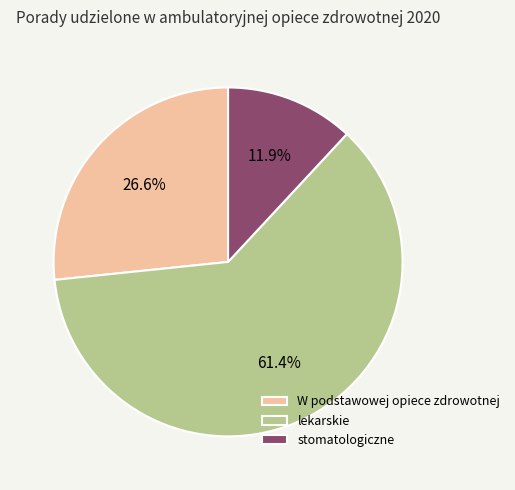

What is the ratio of the value at lekarskie to the value at stomatologiczne?

5.2